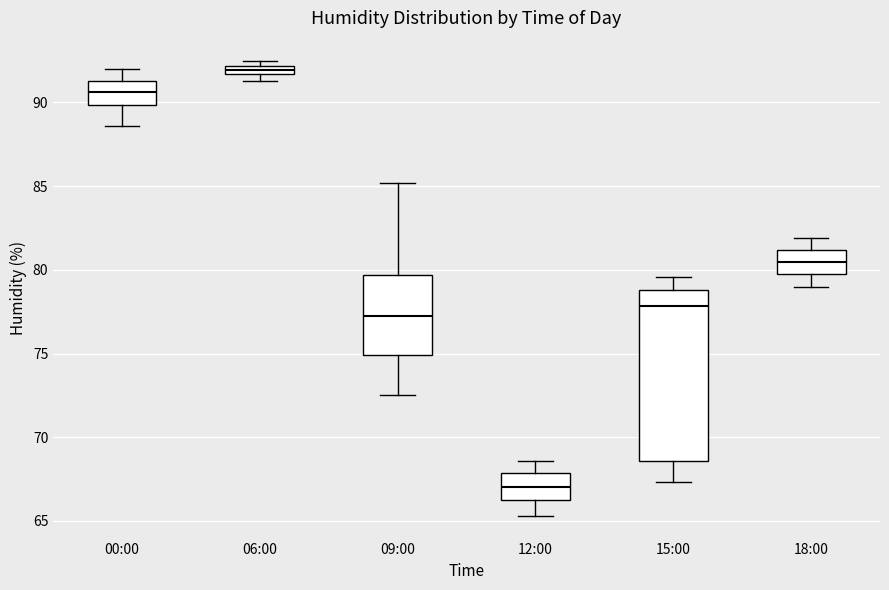

Where does the median line of the box for 15:00 sit on the y-axis? The values are not printed on the chart, so give them approximately, as read against the axis.

78.0